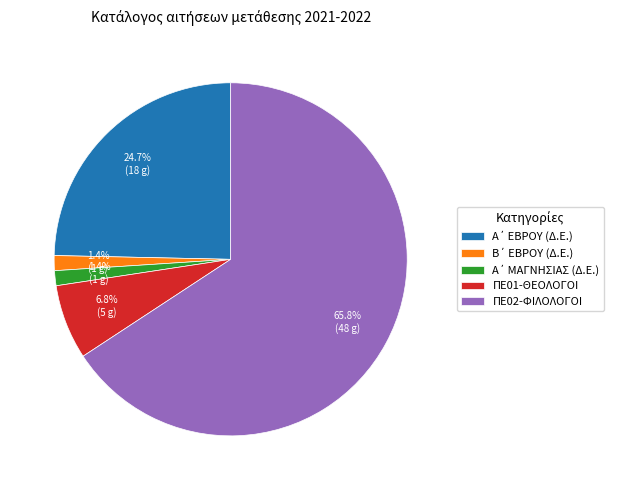

Does ΠΕ02 represent more than half of the total?

Yes